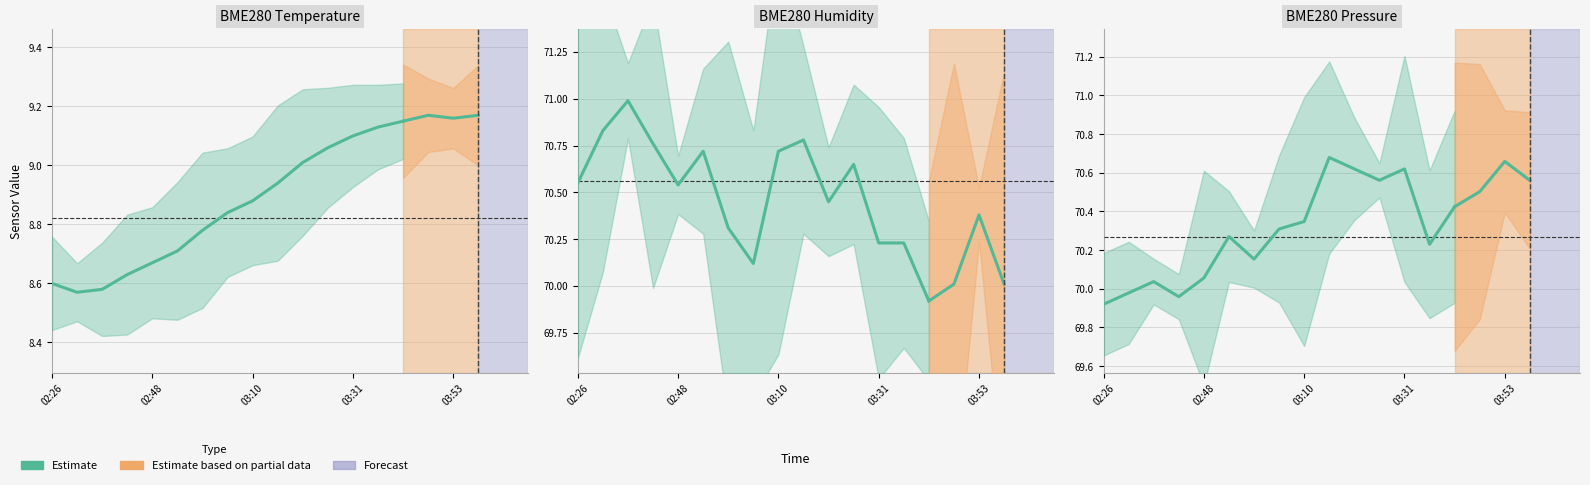

What is the value of the 15th point from the left?

70.4